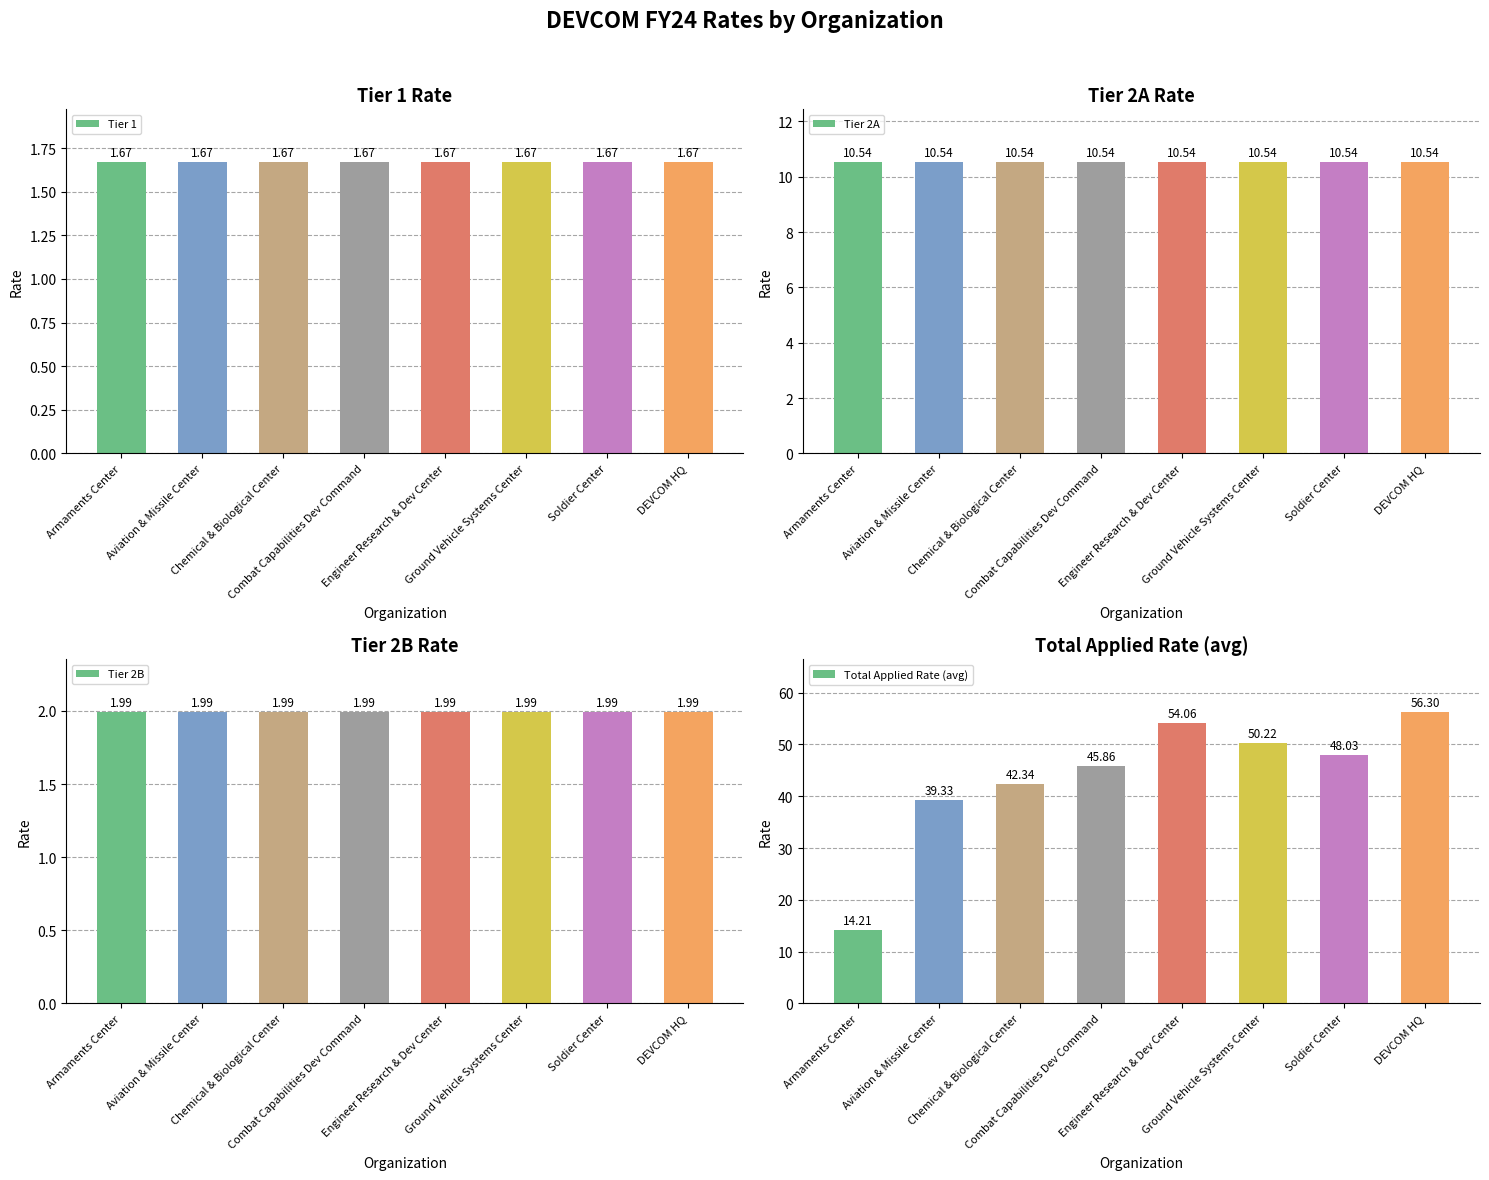

At how many categories does at least one series exceed 27?

7